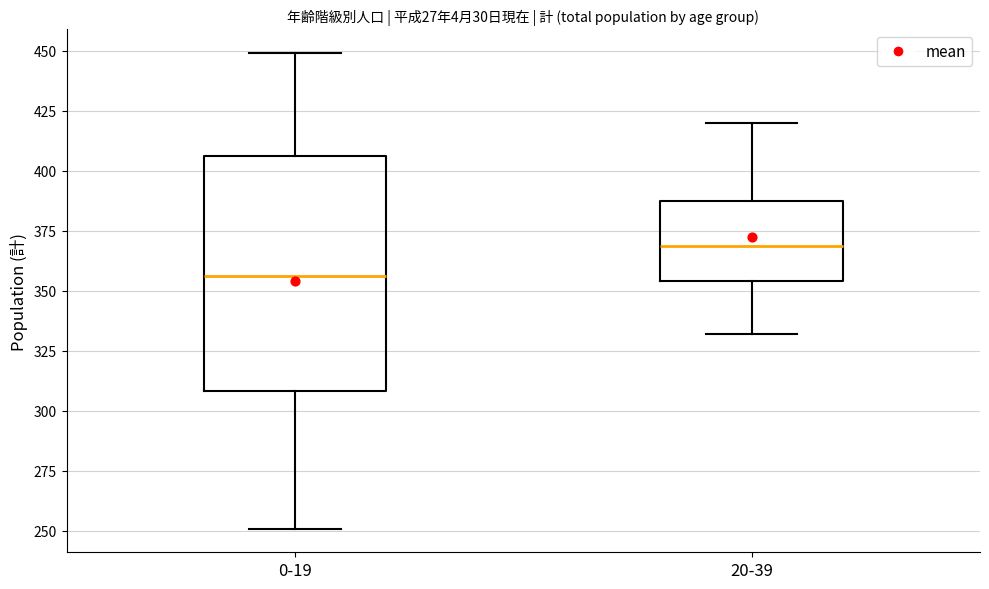

Reading left to right, transcribe this box plot: for each box, give where its median line is, the range the box spans, and where its two whiskers end, as read against the y-axis. The values are not printed on the chart, so give them approximately, as read against the axis.

0-19: median 355, box 310 to 405, whiskers 250 to 450
20-39: median 370, box 355 to 385, whiskers 330 to 420